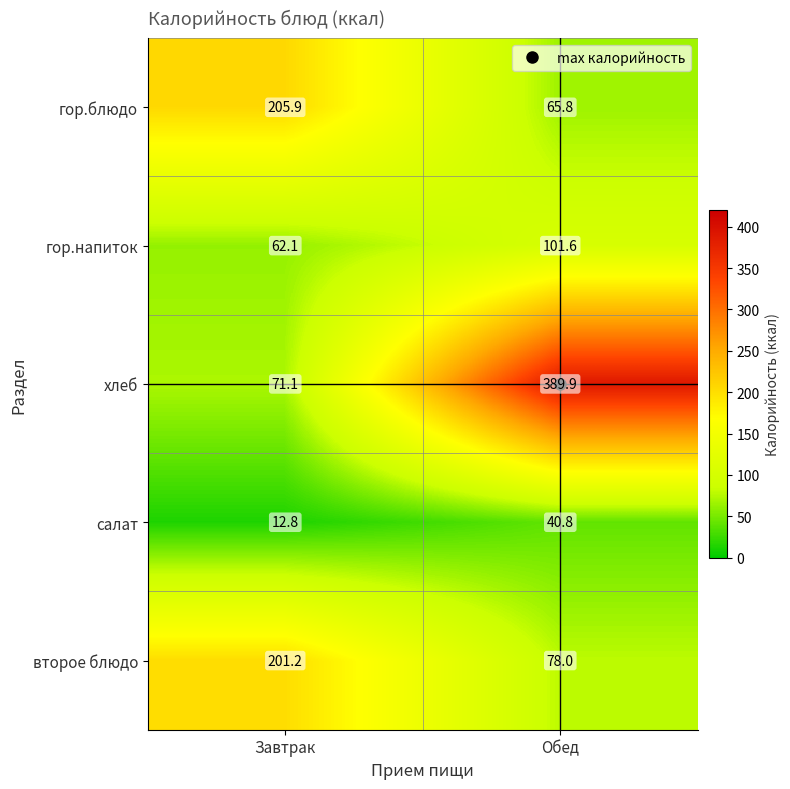

Where does the второе блюдо series first go above 201?

Завтрак